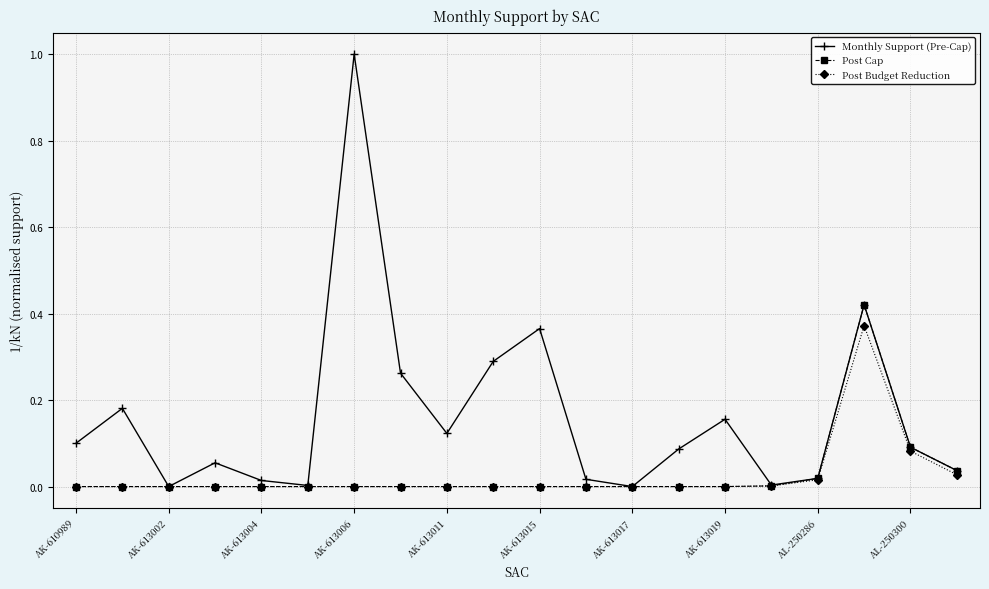

List the series in order of their peak value, highest first.

Monthly Support (Pre-Cap), Post Cap, Post Budget Reduction